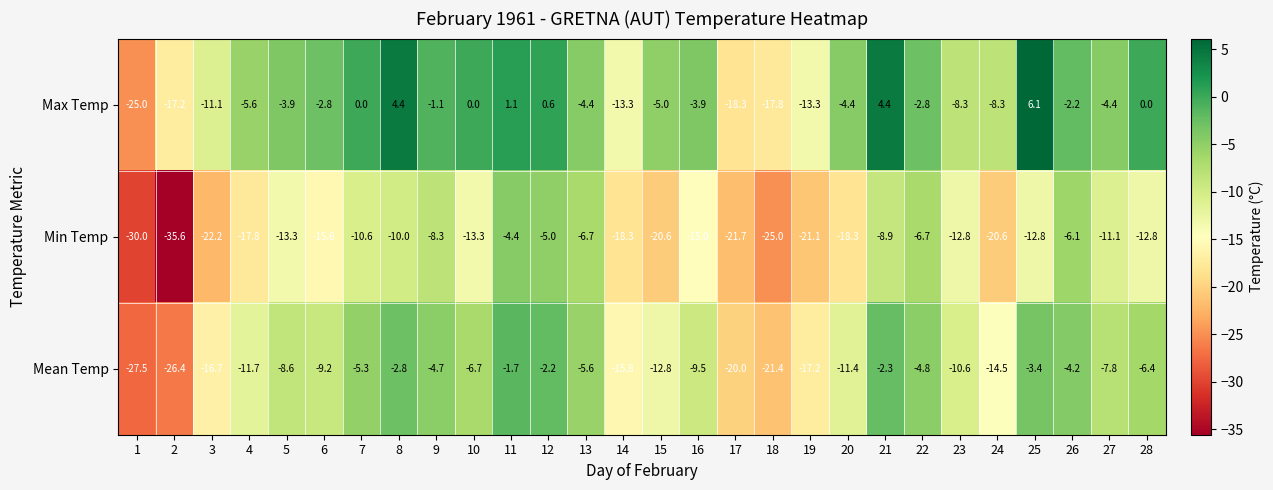

Between 6 and 14, which series saw the biggest shift?

Max Temp